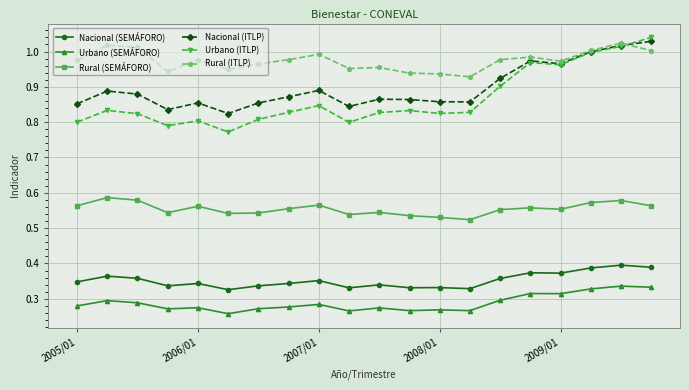

True or false: Nacional (ITLP) and Nacional (SEMÁFORO) intersect in this chart.

False